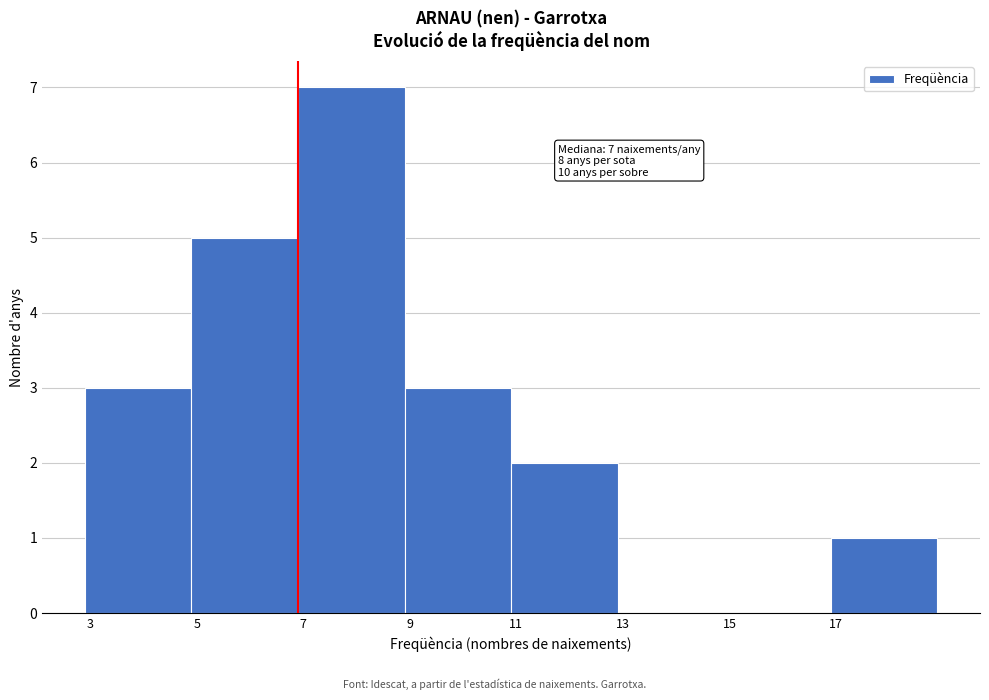

Which range on the x-axis has the tallest bar?

7 to 9